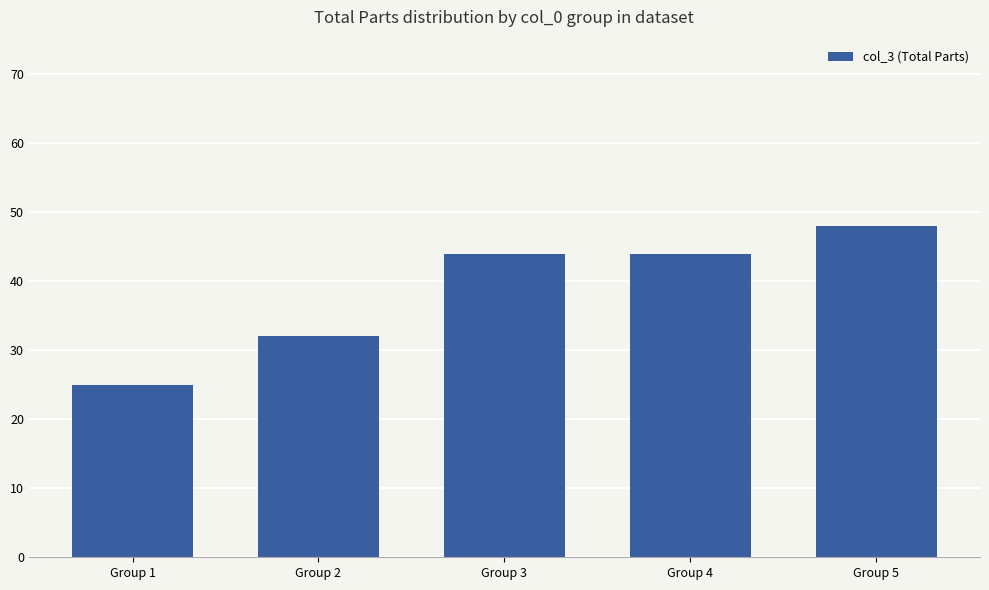

Reading left to right, extract all data points from this chart.

25	32	44	44	48